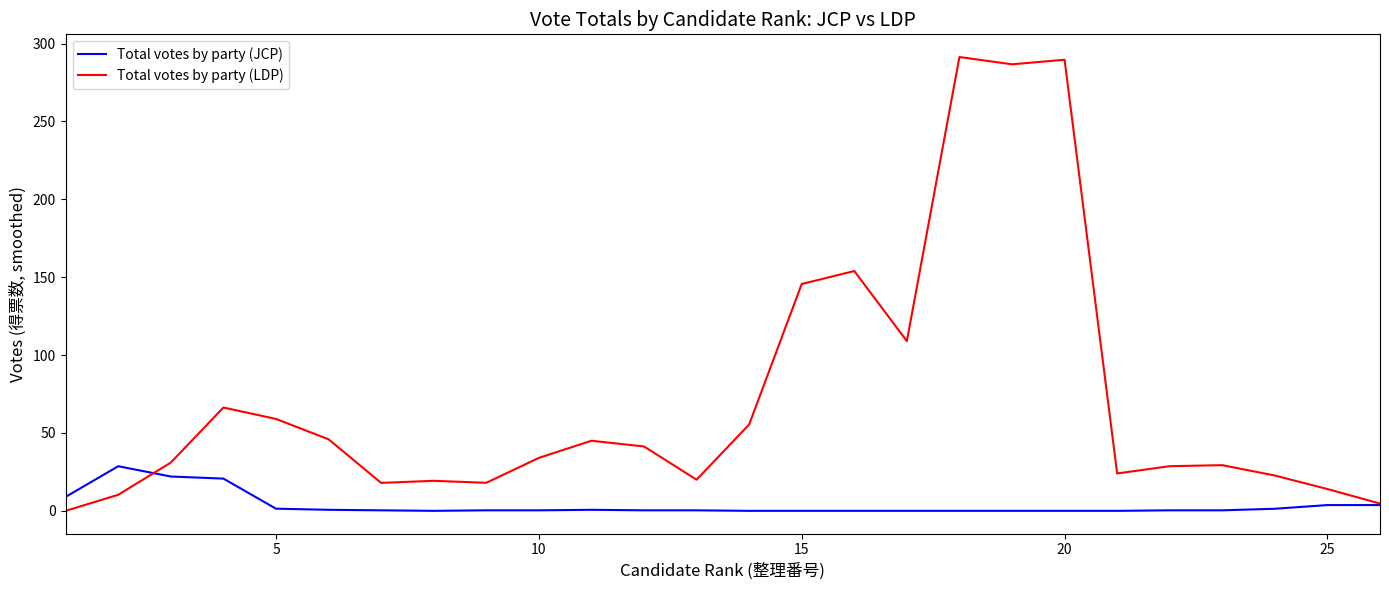

What are all the series names shown in the legend?

Total votes by party (JCP), Total votes by party (LDP)